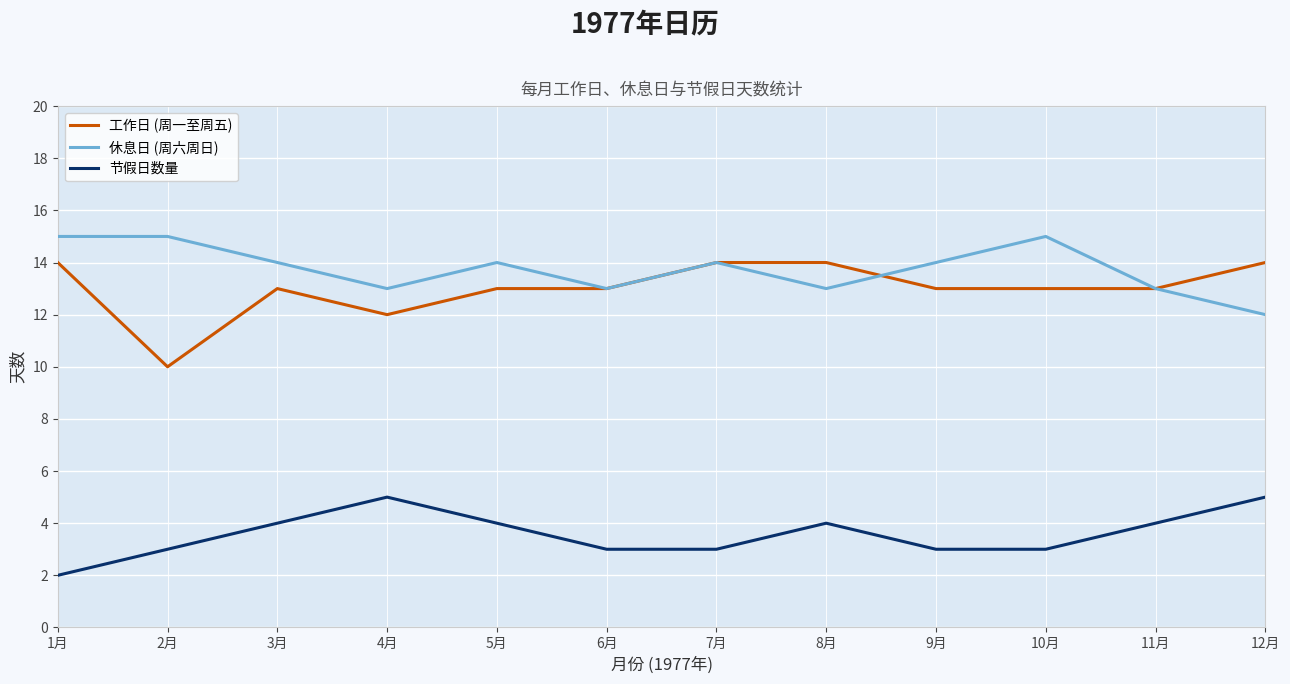

True or false: 工作日 (周一至周五) and 休息日 (周六周日) cross at least once.

True